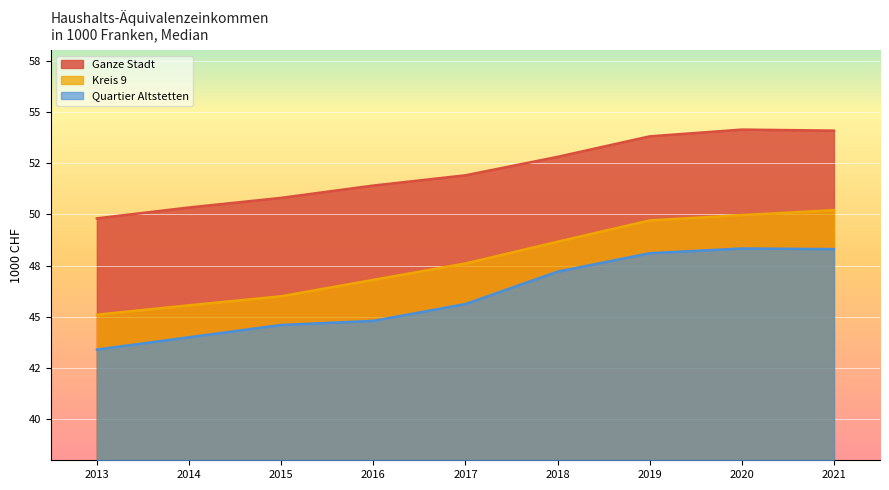

True or false: Kreis 9 and Quartier Altstetten intersect in this chart.

False